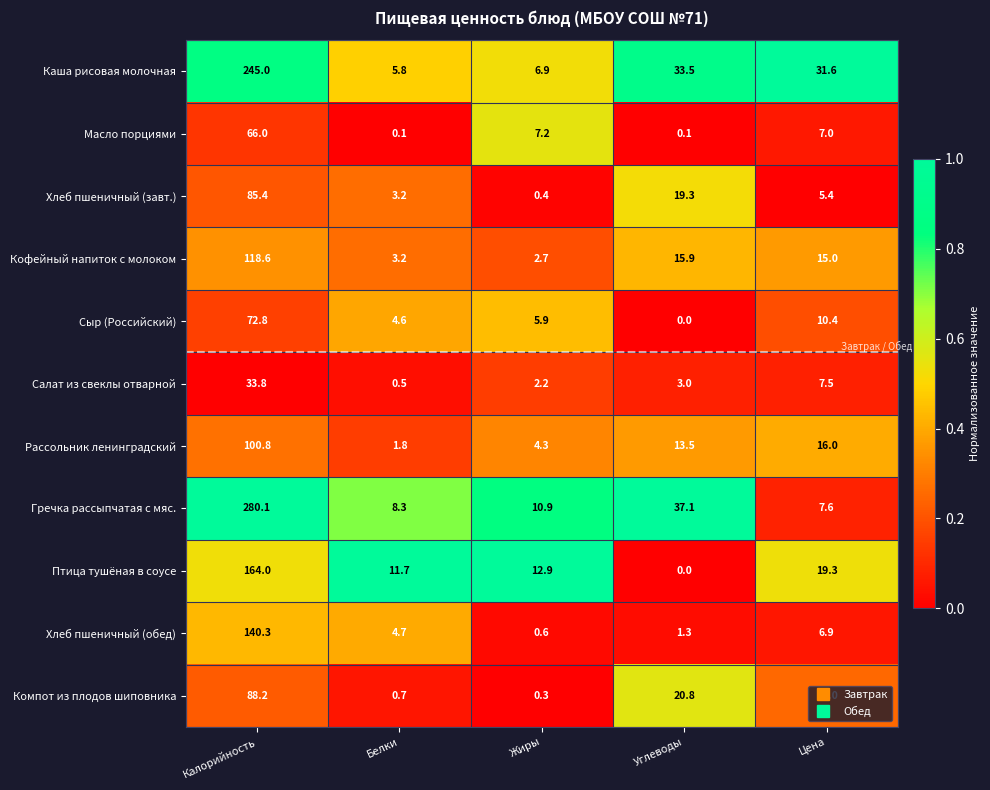

What is the difference between the highest and lowest values at Калорийность?

246.3